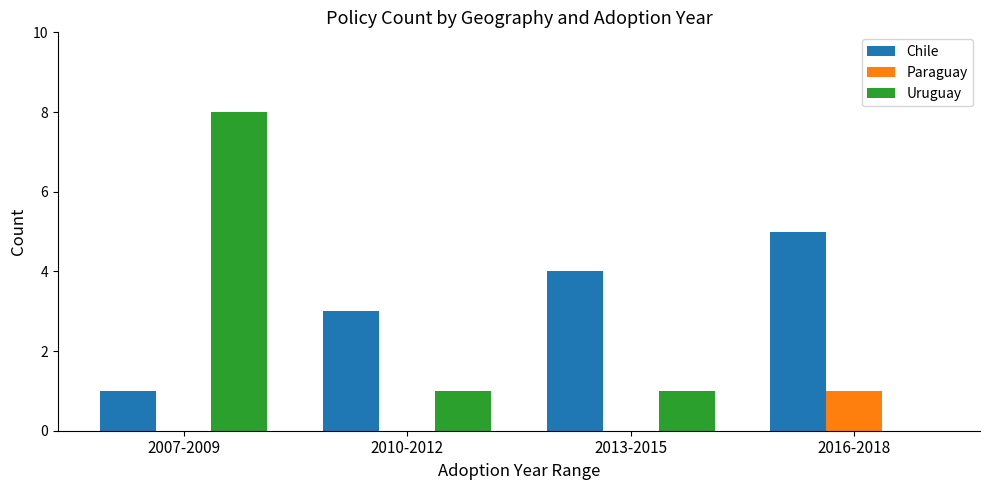

Between 2007-2009 and 2010-2012, which series saw the biggest shift?

Uruguay